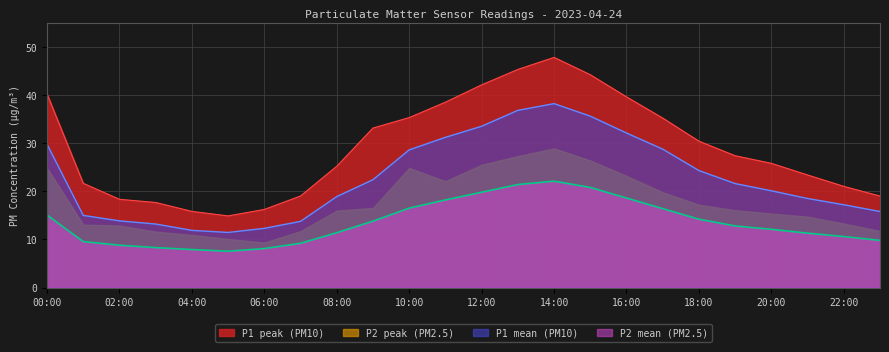

What are all the series names shown in the legend?

P1 peak (PM10), P2 peak (PM2.5), P1 mean (PM10), P2 mean (PM2.5)